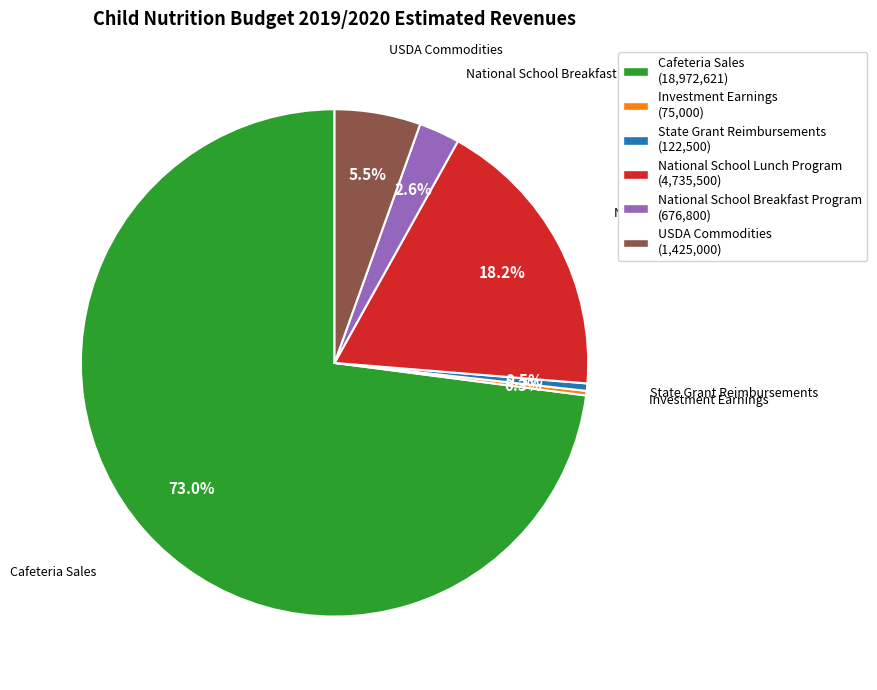

How many segments does this pie chart have?

6